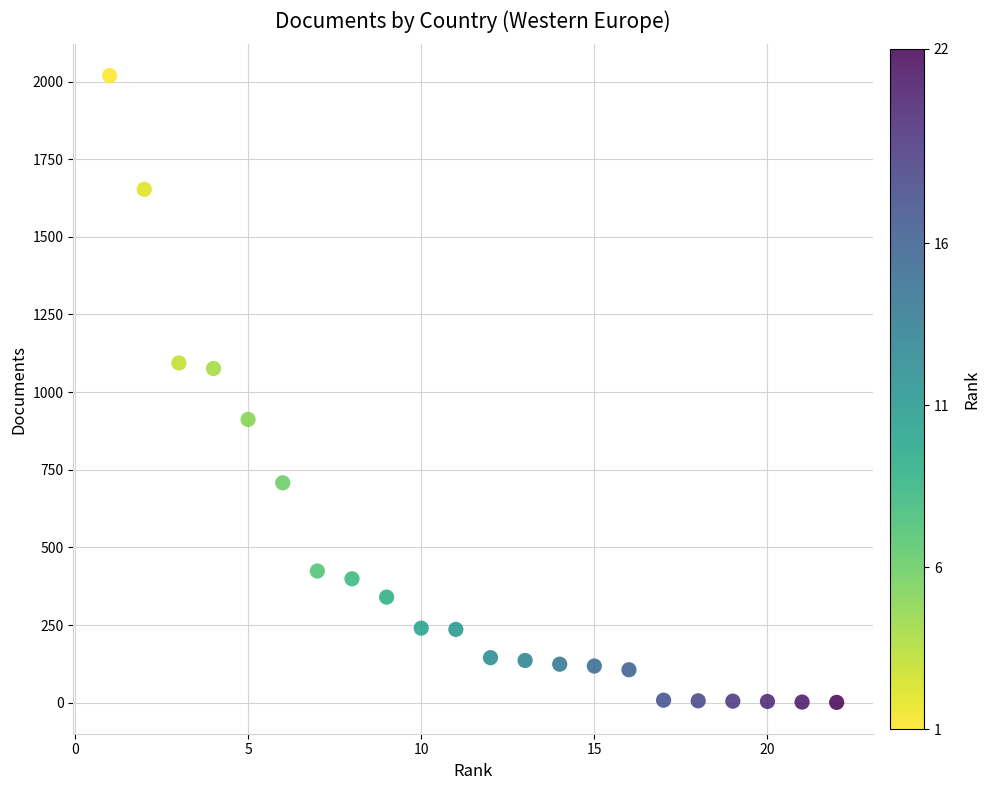

What is the range of X values (max minus min)?

21